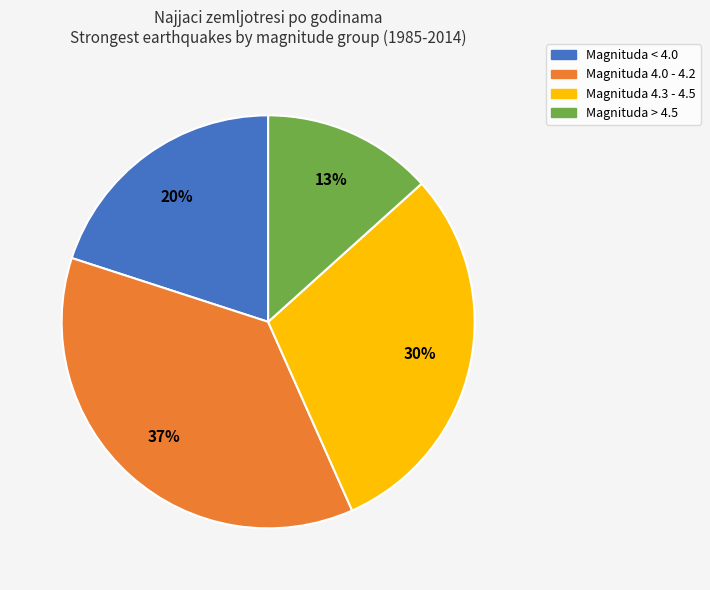

To the nearest percent, what is the average slice percentage?

25%